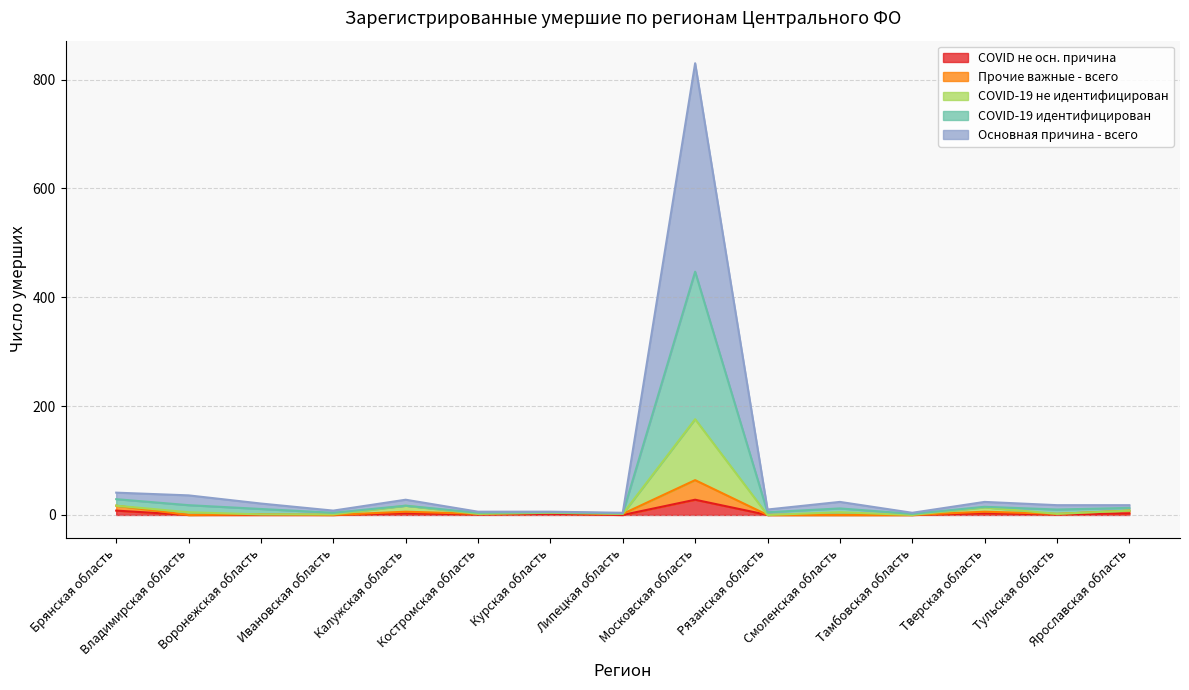

At Тульская область, list the series in order from smallest to largest.

COVID не осн. причина, COVID-19 не идентифицирован, Прочие важные - всего, COVID-19 идентифицирован, Основная причина - всего